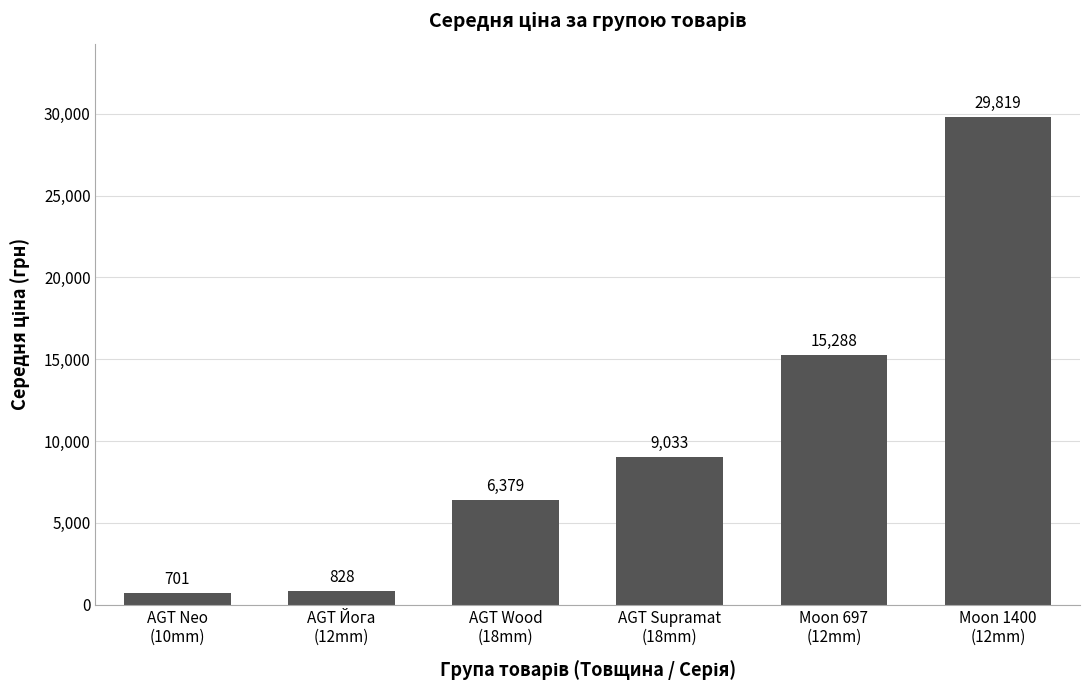

What is the sum of the values at AGT Supramat
(18mm) and AGT Neo
(10mm)?

9734.8